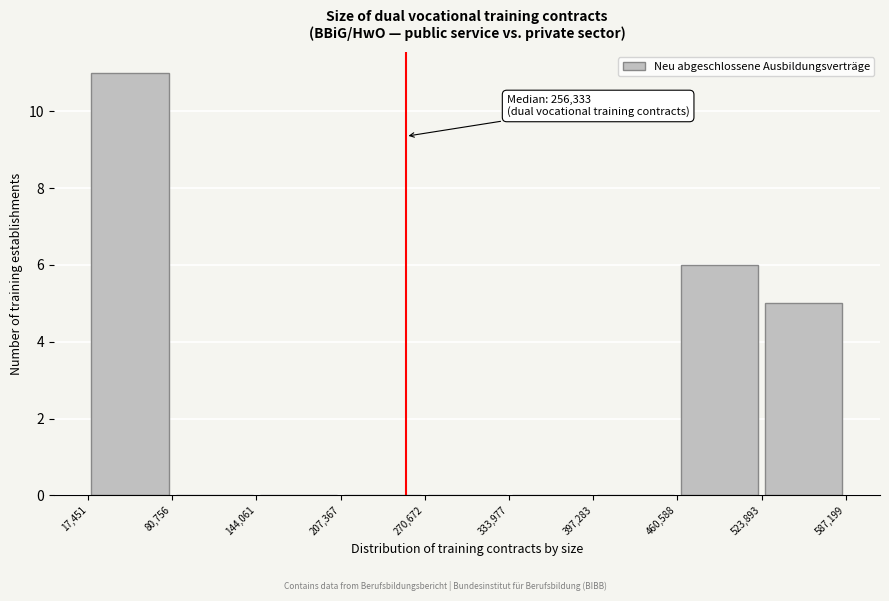

Over which range of the x-axis is the bar tallest?

17,451 to 80,756